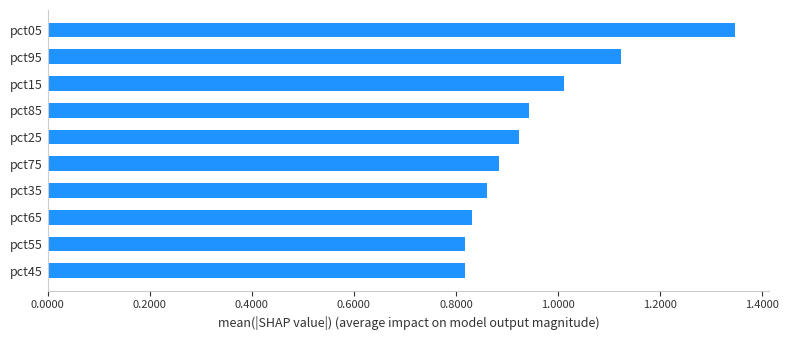

How many bars are there in total?

10